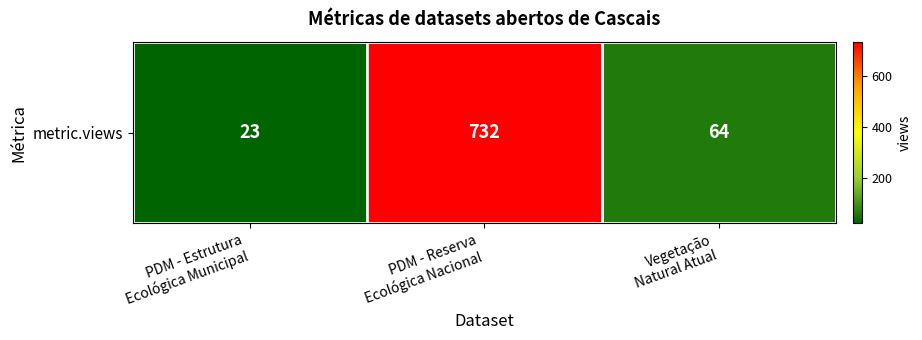

Which has a higher value, PDM - Reserva
Ecológica Nacional or Vegetação
Natural Atual?

PDM - Reserva
Ecológica Nacional